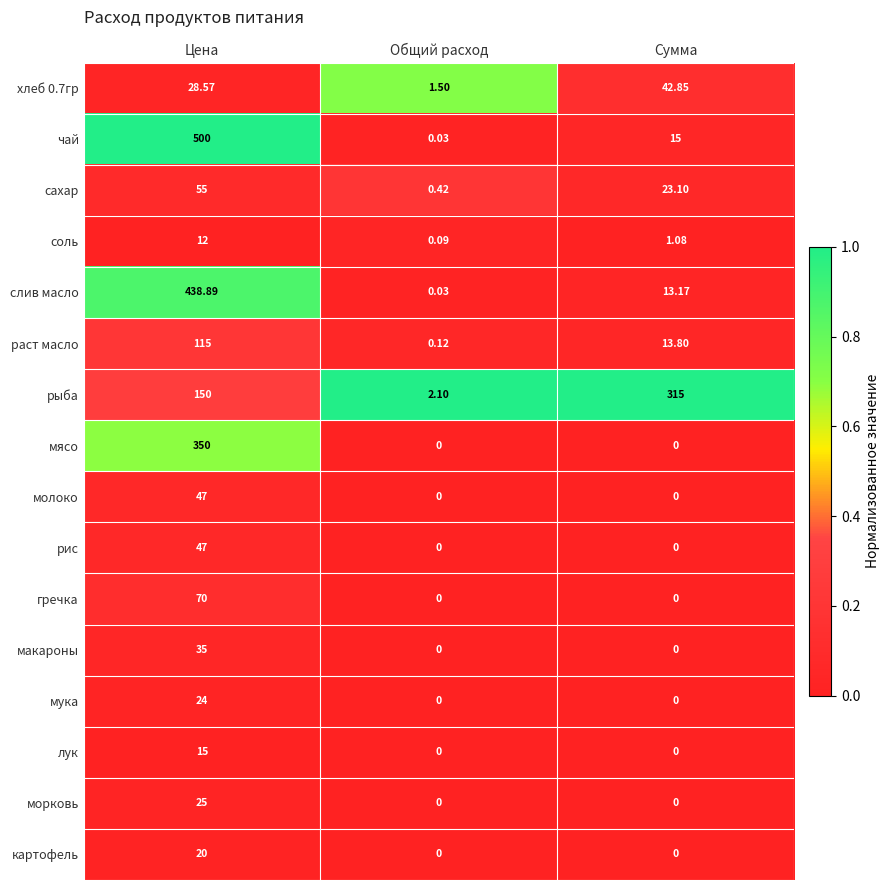

Which series has the largest range (max minus min)?

чай